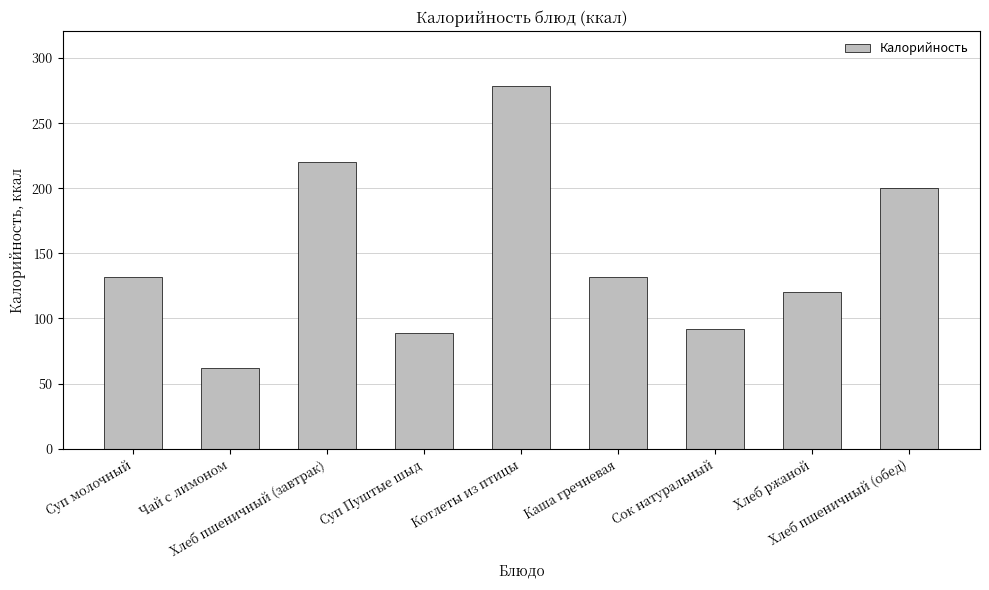

Reading right to left, what are all the values shown in this chart?

200.0	120.0	92.0	132.0	278.8	89.0	220.0	62.0	132.0